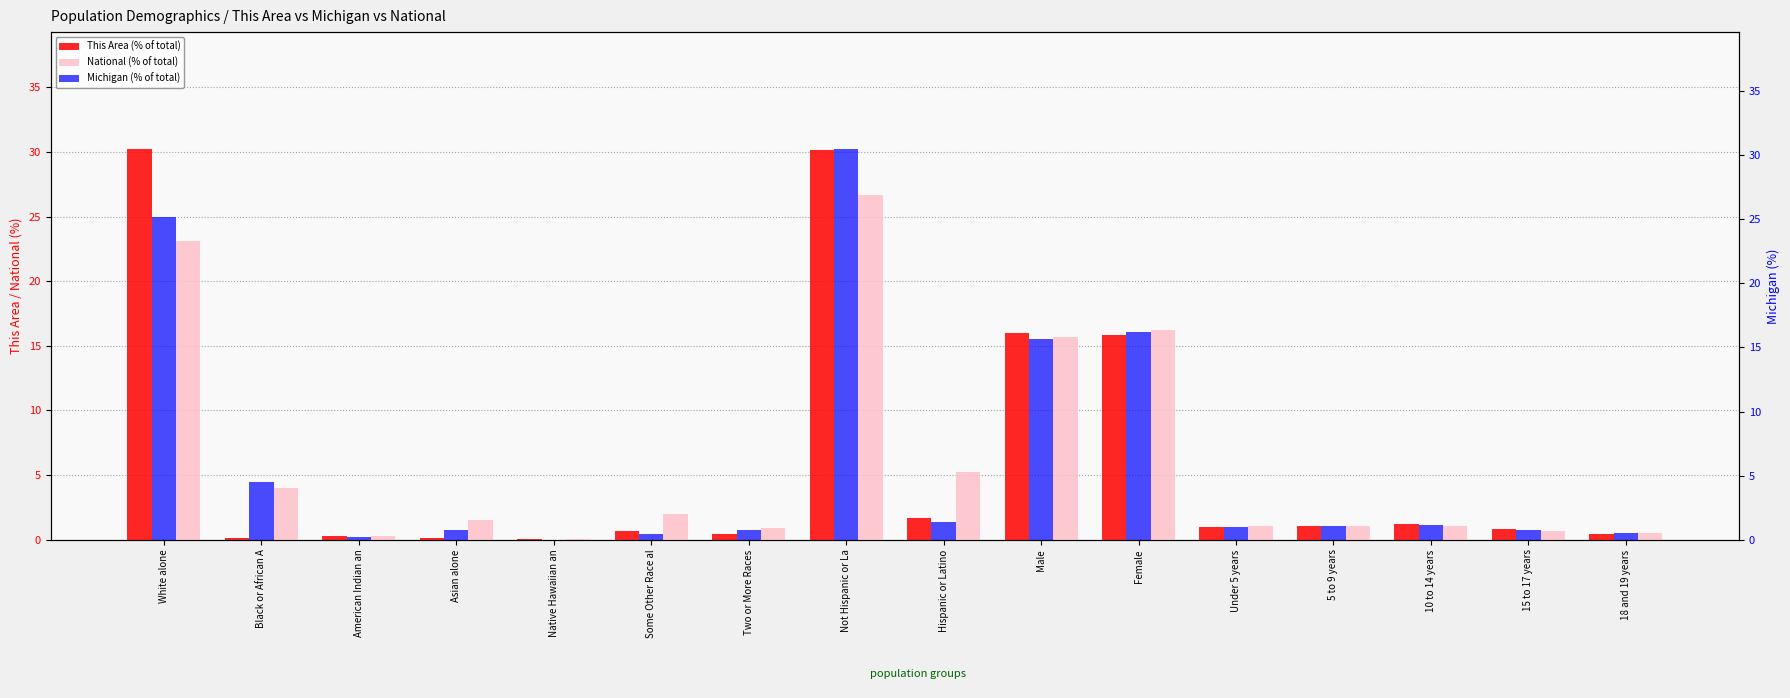

Reading left to right, transcribe all the data shown in this chart.

This Area (% of total): 30.2	0.1	0.2	0.1	0.0	0.7	0.5	30.1	1.7	16.0	15.8	0.9	1.1	1.2	0.8	0.4
National (% of total): 23.1	4.0	0.3	1.5	0.1	2.0	0.9	26.7	5.2	15.7	16.2	1.1	1.1	1.1	0.7	0.5
Michigan (% of total): 25.2	4.5	0.2	0.8	0.0	0.5	0.7	30.5	1.4	15.6	16.2	1.0	1.1	1.1	0.7	0.5